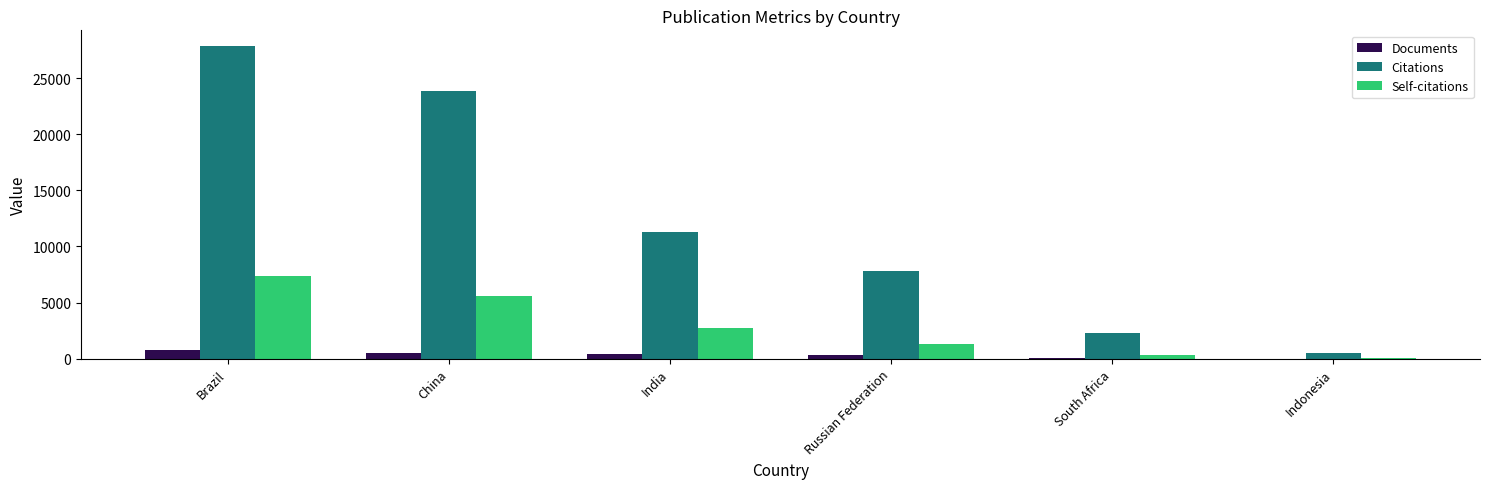

Which series has the largest total across all categories?

Citations